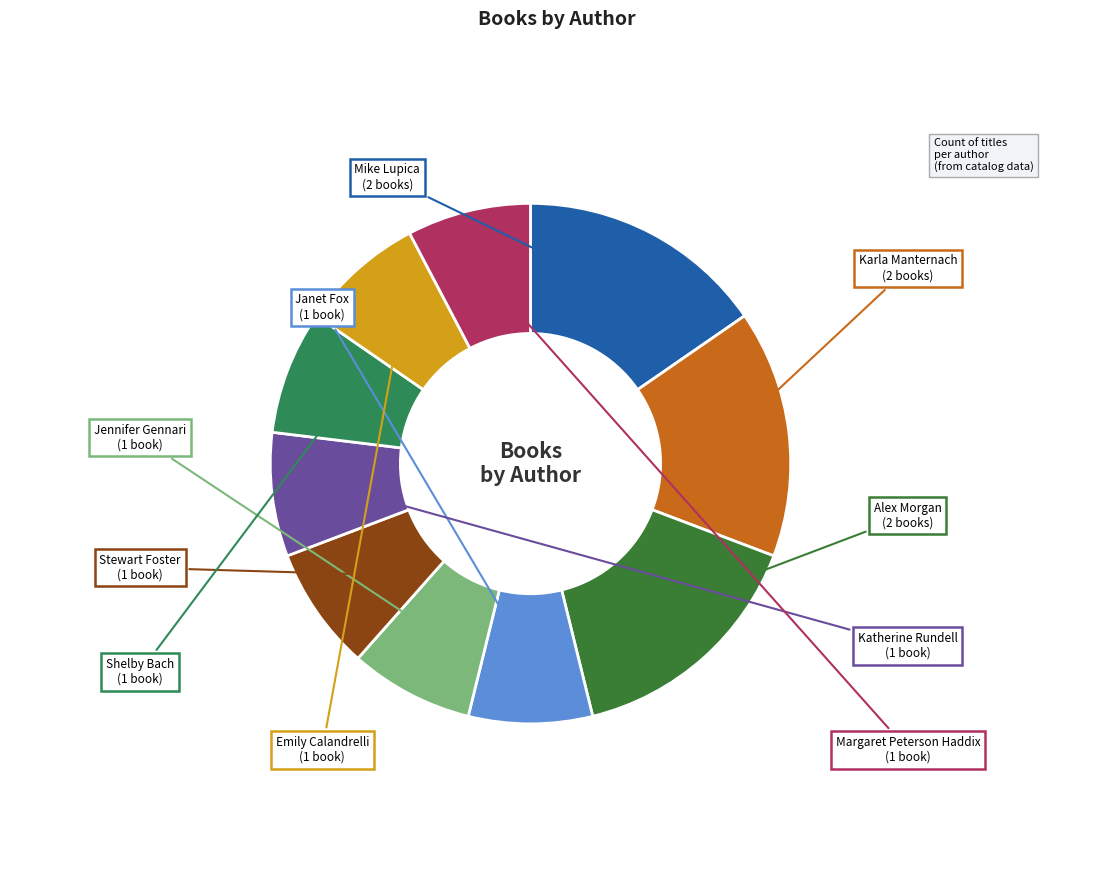

True or false: Stewart Foster accounts for 8% of the total.

True